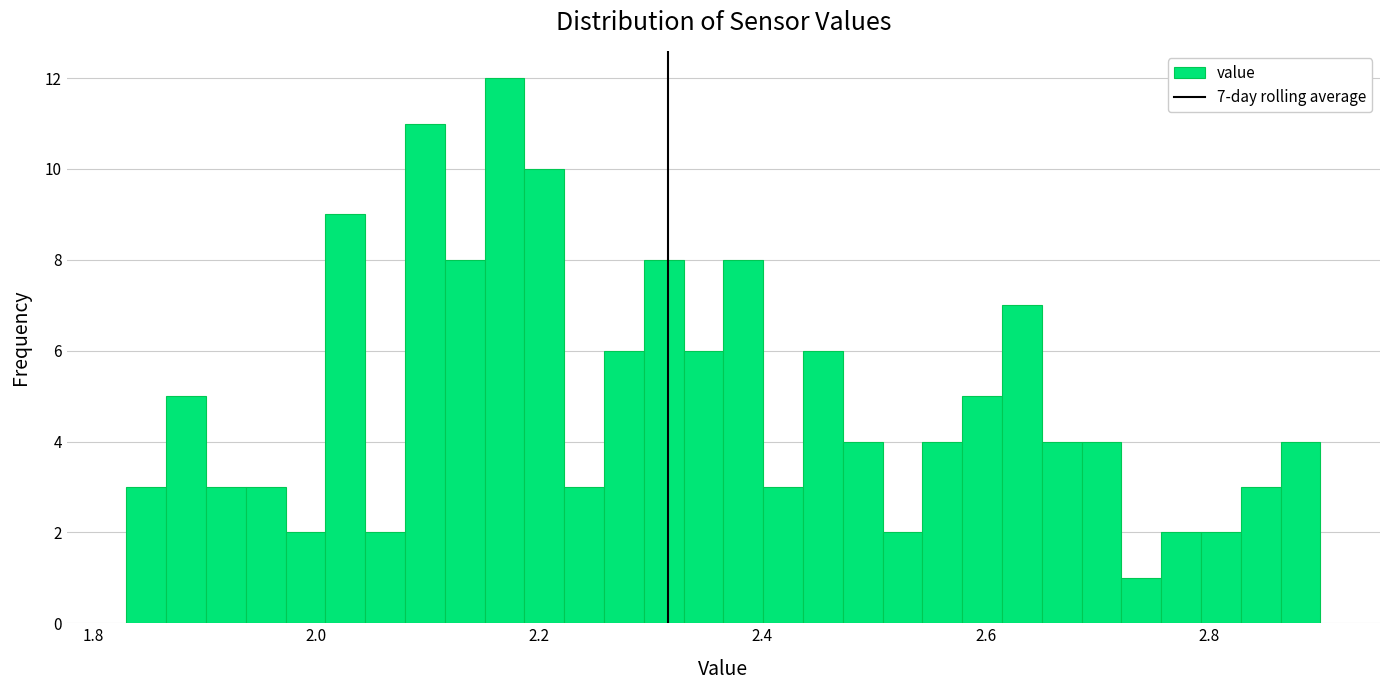

Around what value on the x-axis is the tallest bar? Give the approximate position of its centre, as read against the axis.

2.16